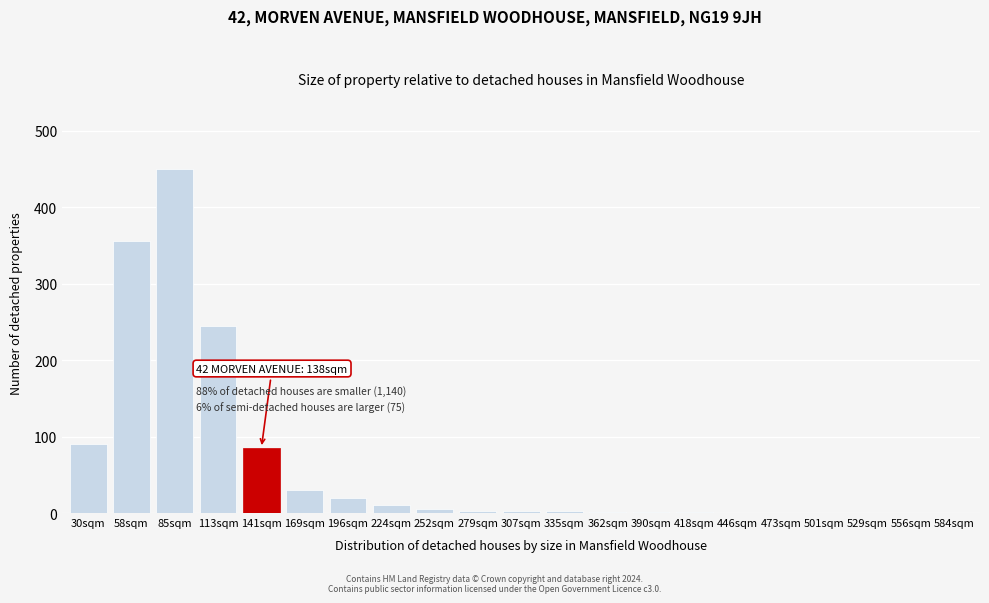

What is the change in value from 169sqm to 556sqm?

-30